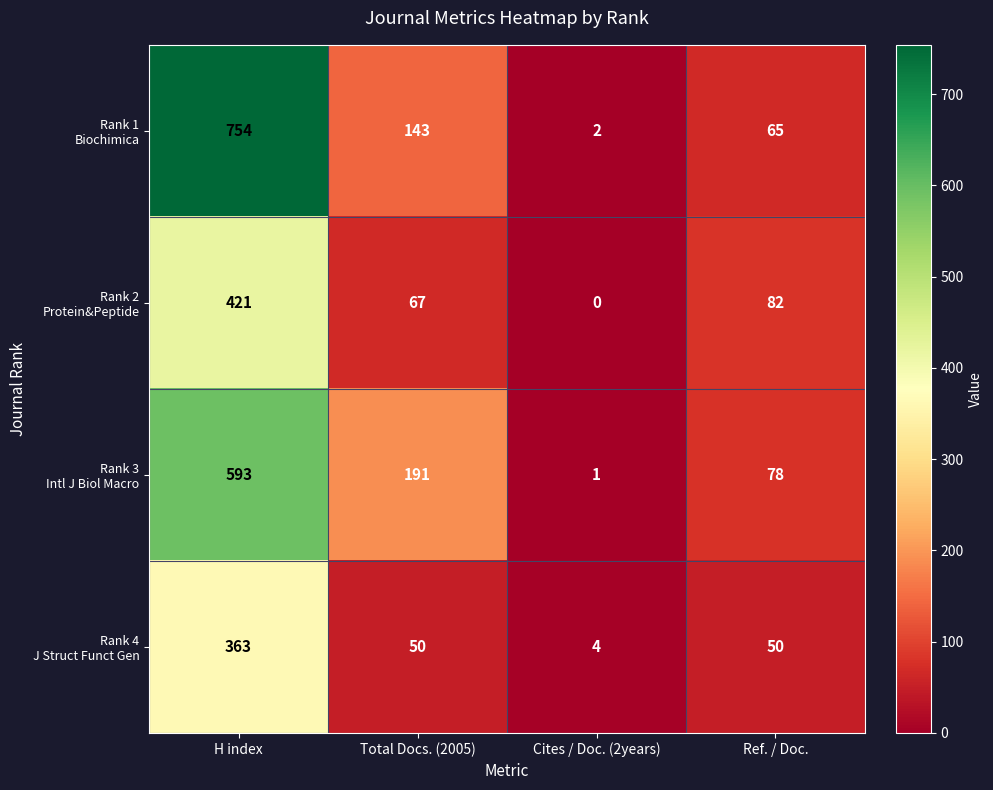

At which category is the sum across all series the highest?

H index